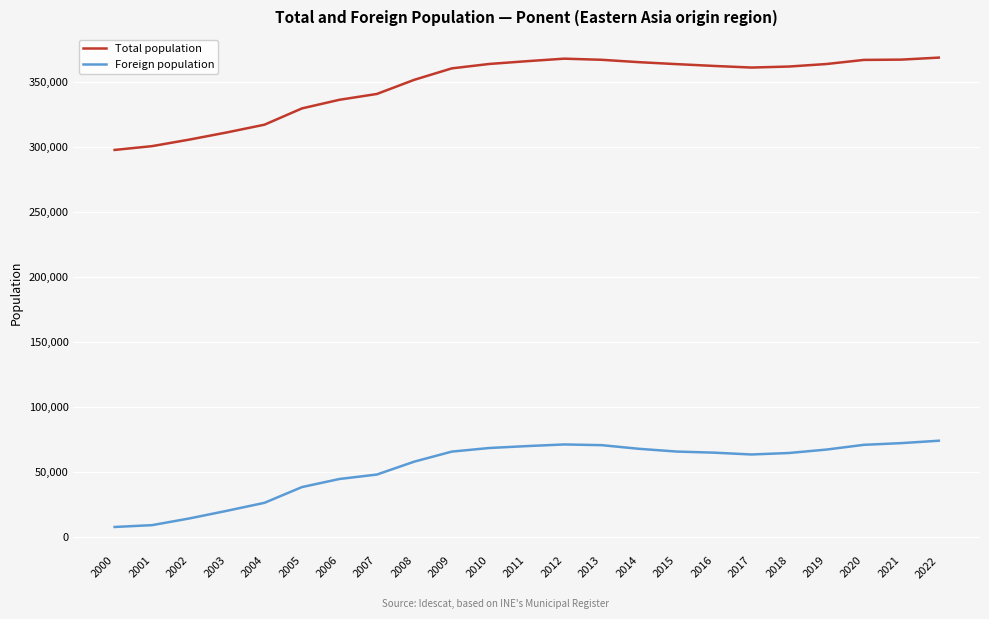

True or false: Total population and Foreign population intersect in this chart.

False